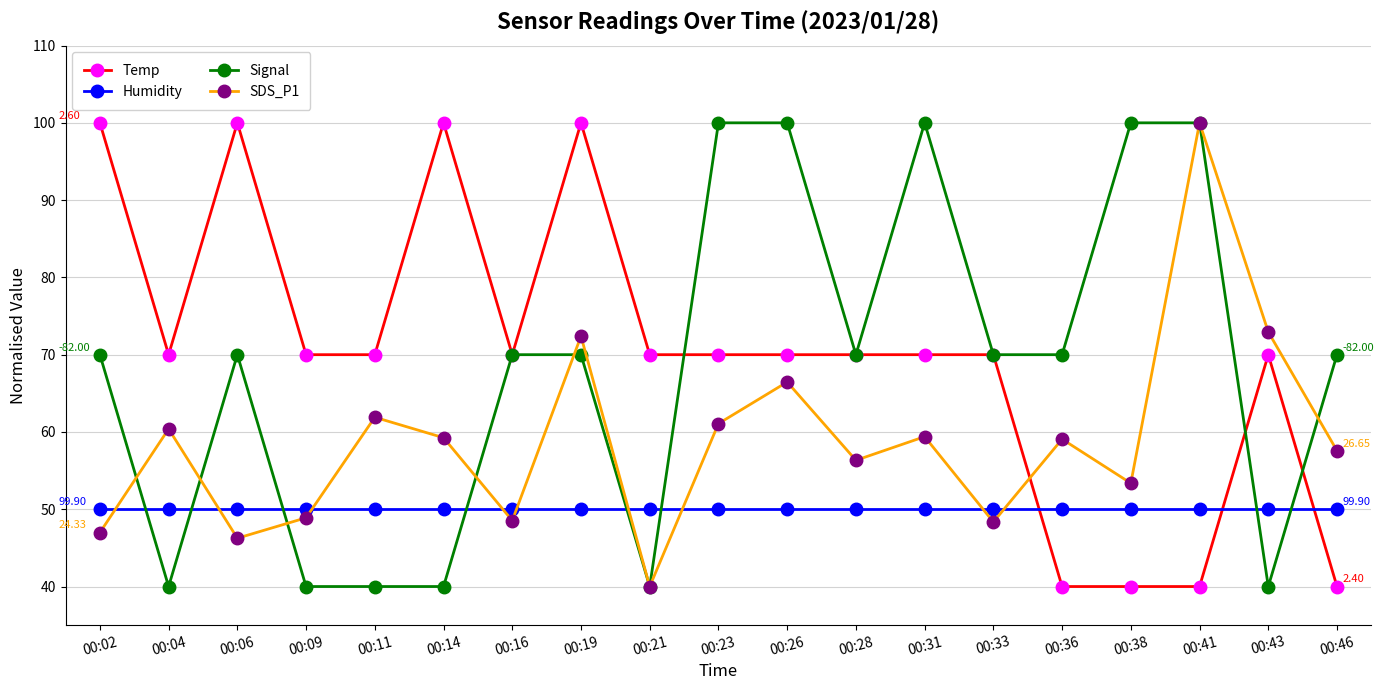

What is the spread (max minus min) of values at 00:23?

50.0